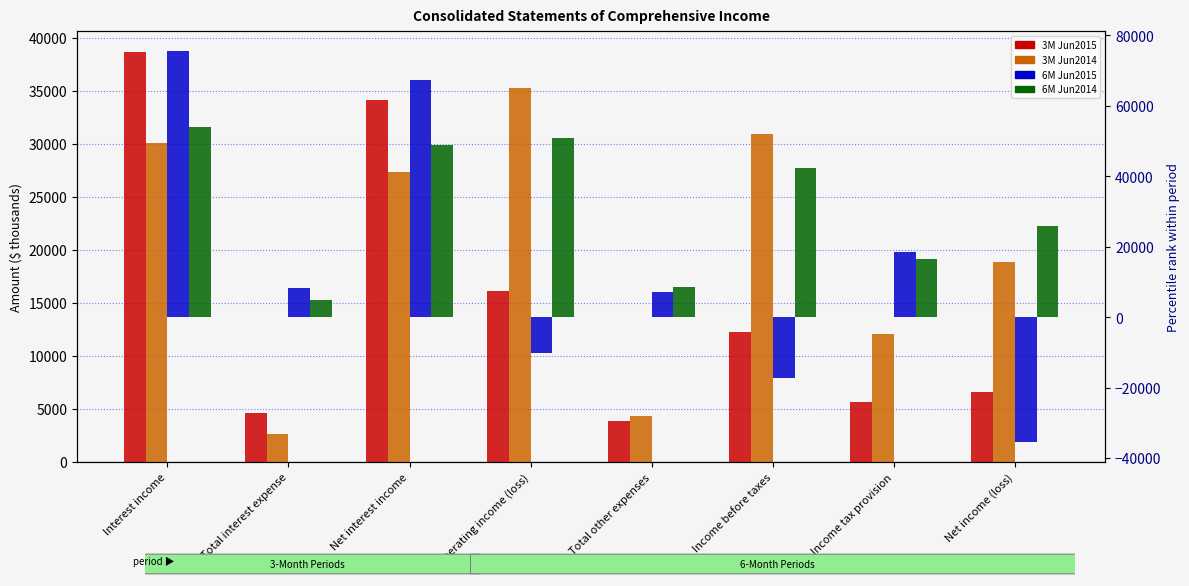

How many data points in 6M Jun2015 are less than 8303?

4